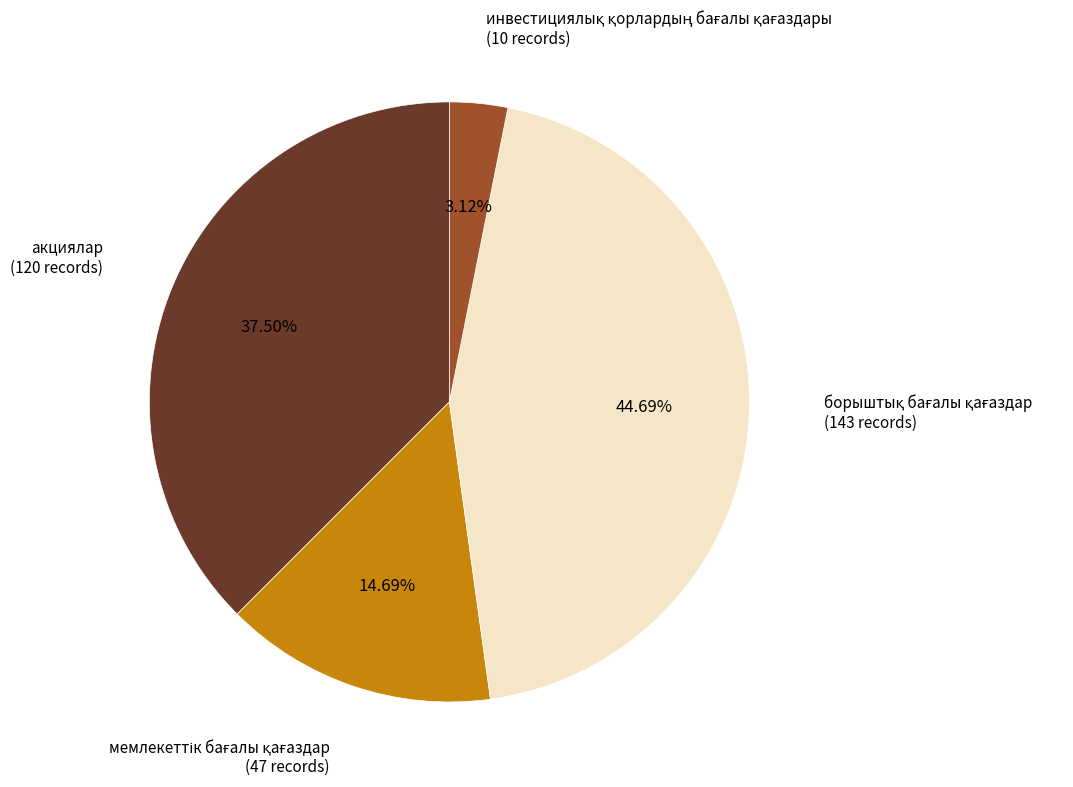

Is there any slice that represents more than half of the pie?

No